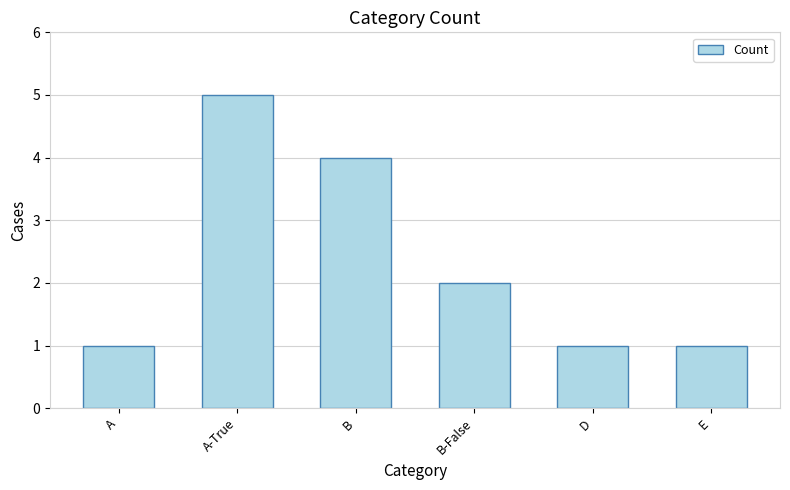

The value at D is 0. True or false?

False